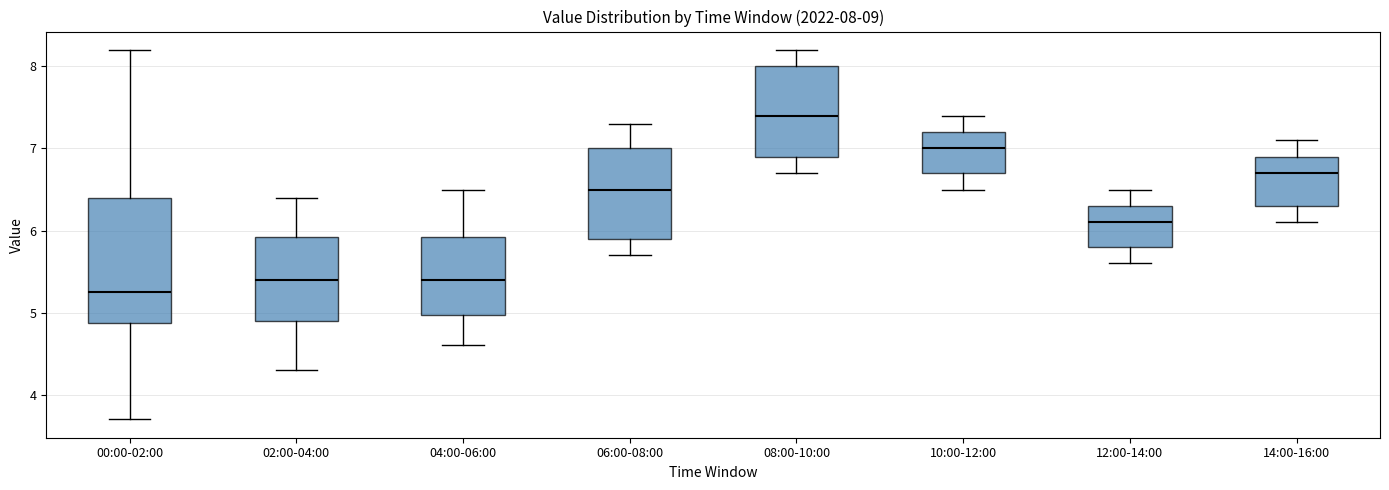

Which box has the highest median line?

08:00-10:00